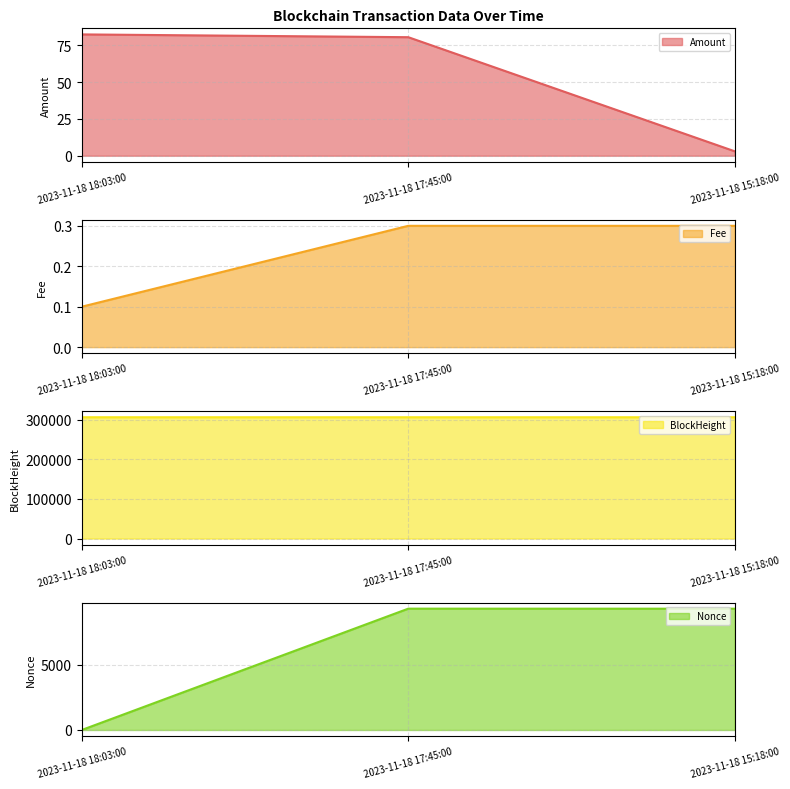

The value of Nonce at 2023-11-18 17:45:00 is 15741.4. True or false?

False